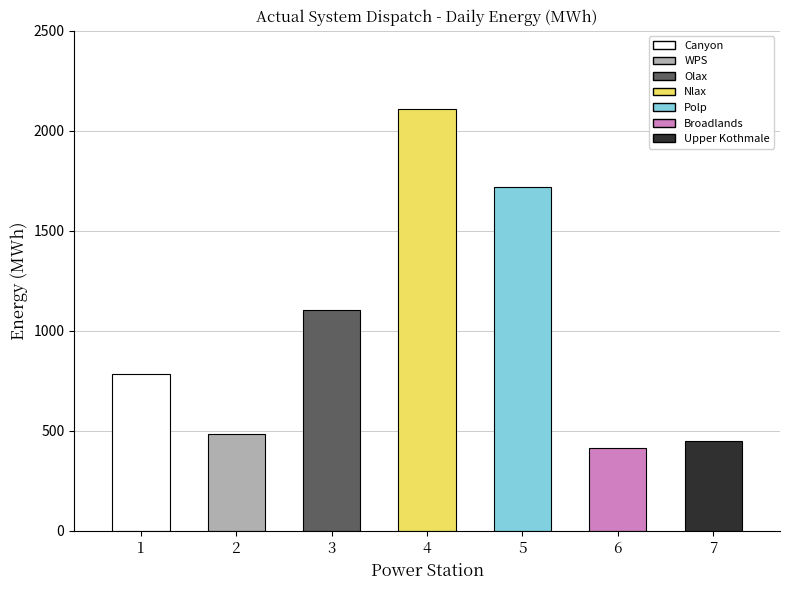

What is the maximum value shown in the chart?

2111.0